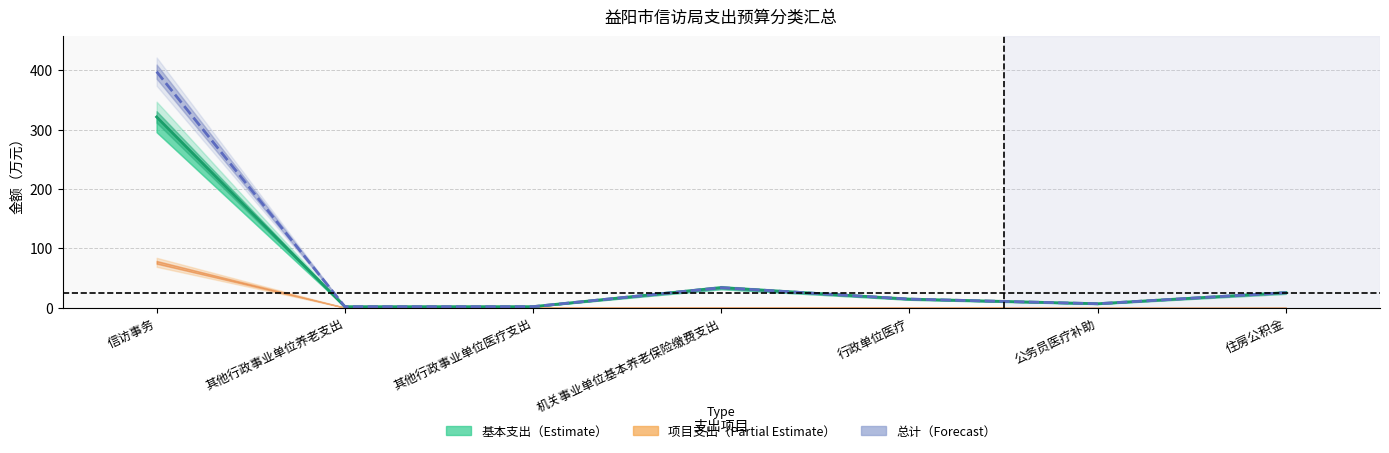

Between 信访事务 and 其他行政事业单位养老支出, which is larger?

信访事务